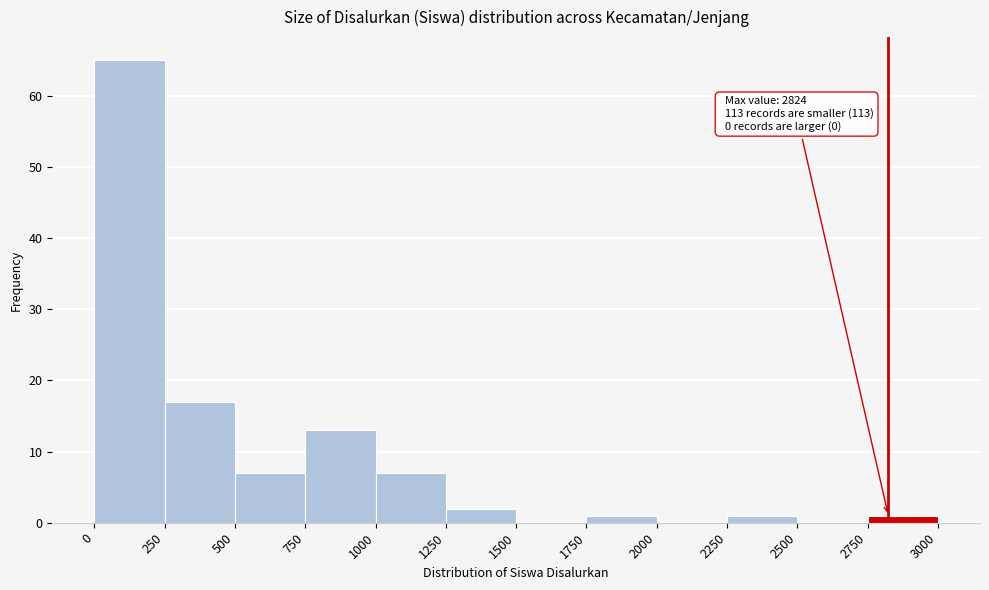

Over which range of the x-axis is the bar tallest?

0 to 250